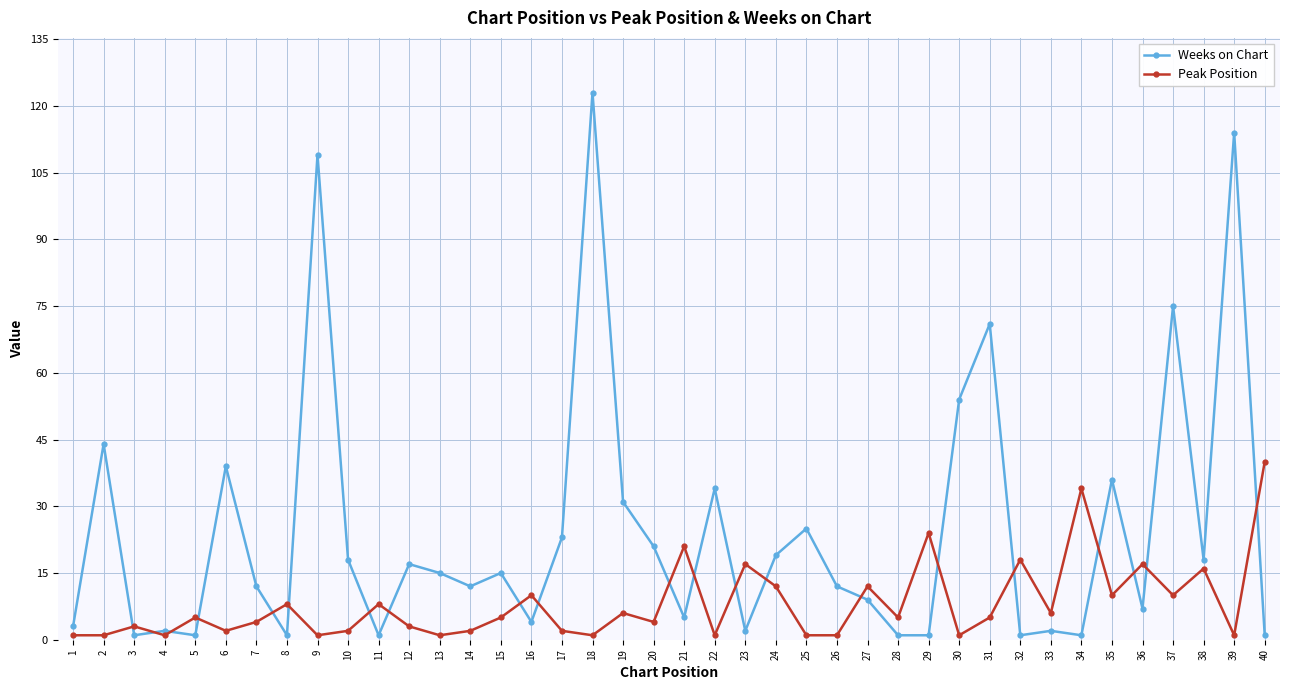

Count the number of data series in this chart.

2